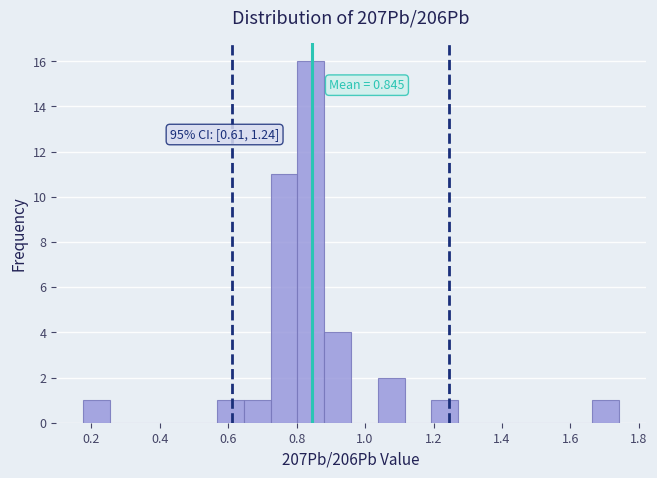

Around what value on the x-axis is the tallest bar? Give the approximate position of its centre, as read against the axis.

0.84